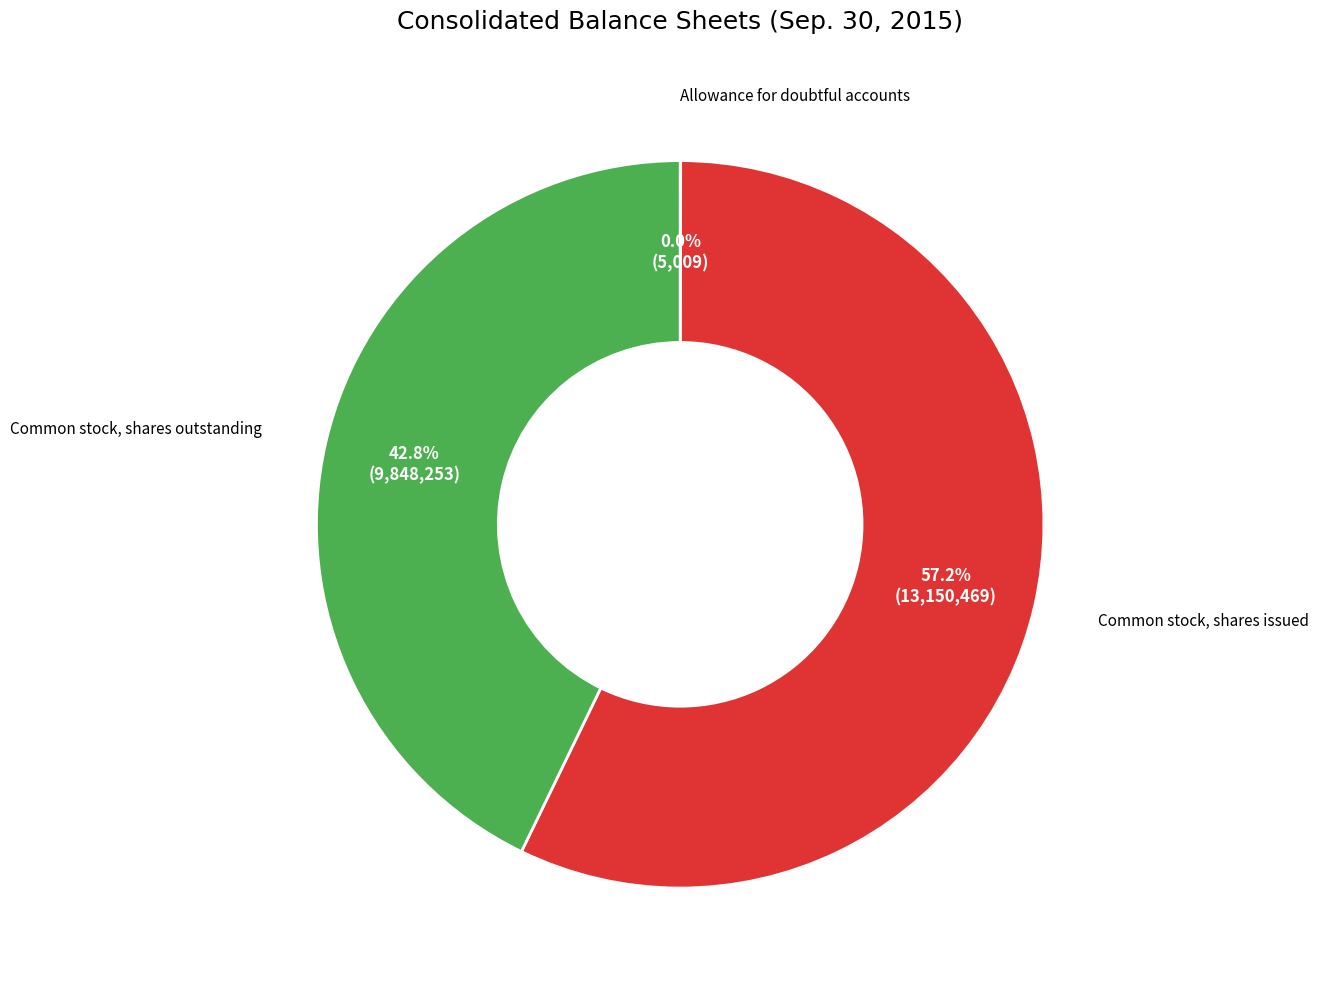

Does any single category account for the majority?

Yes